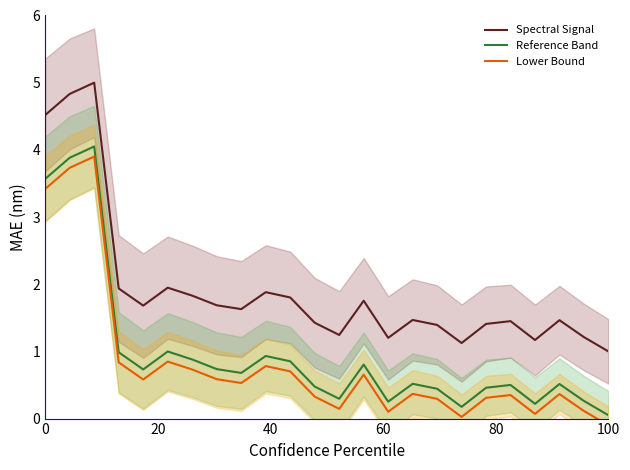

At which label does Reference Band reach its minimum?

100